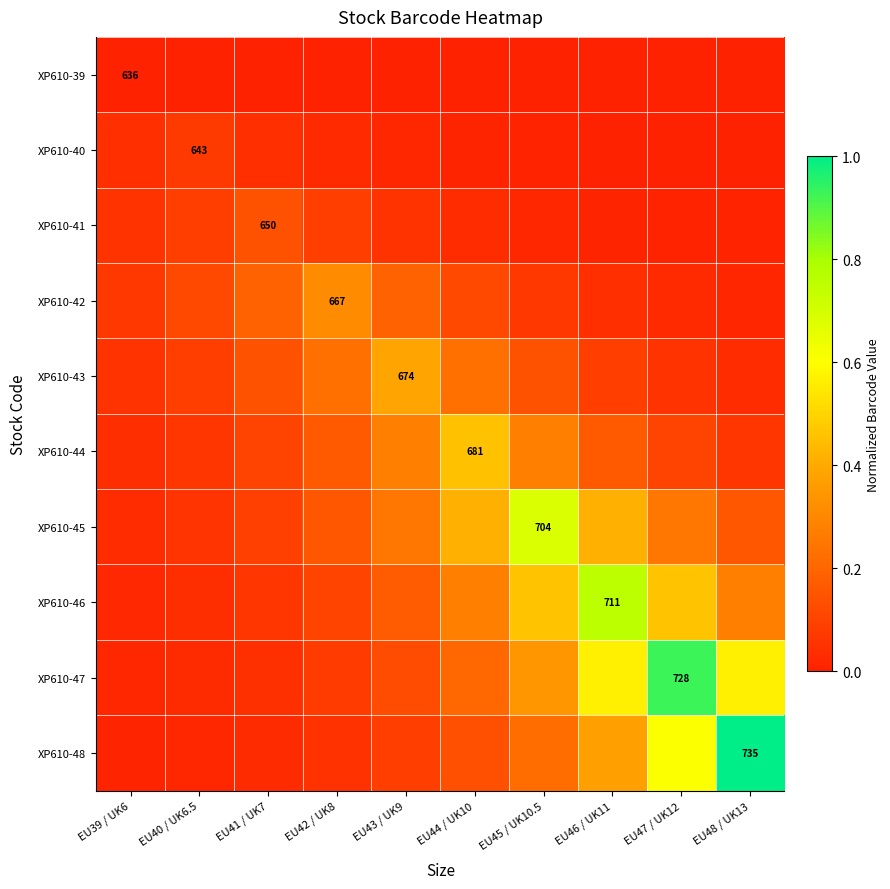

Which category has the highest value in the XP610-46 series?

EU46 / UK11